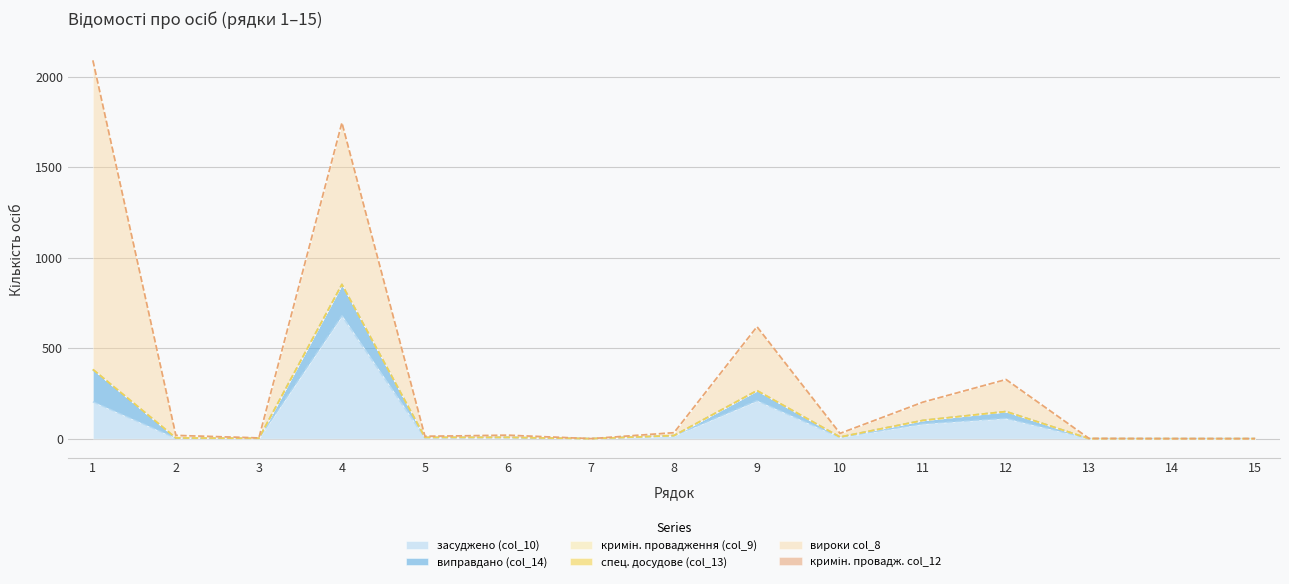

The value of засуджено (col_10) at 10 is 11. True or false?

False